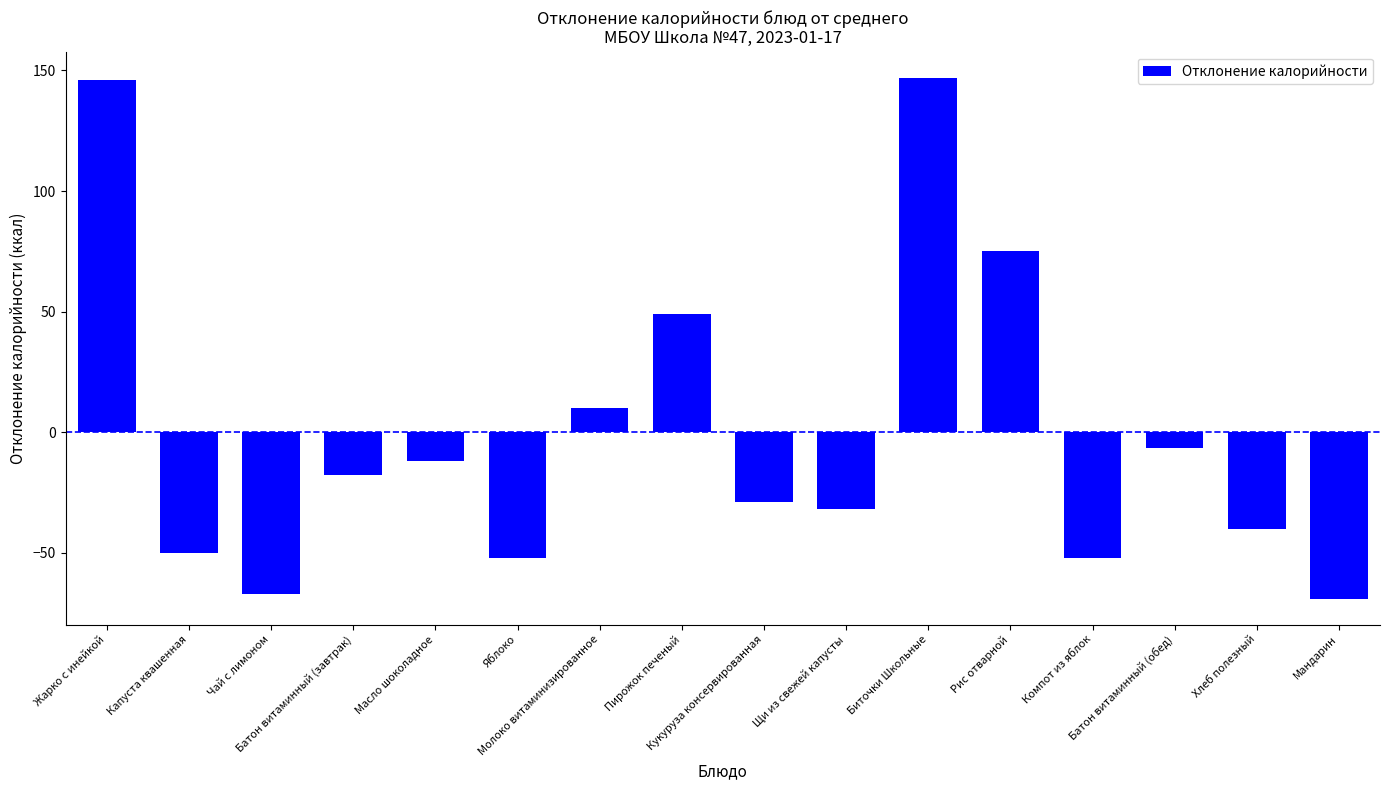

What is the minimum value shown in the chart?

-69.0